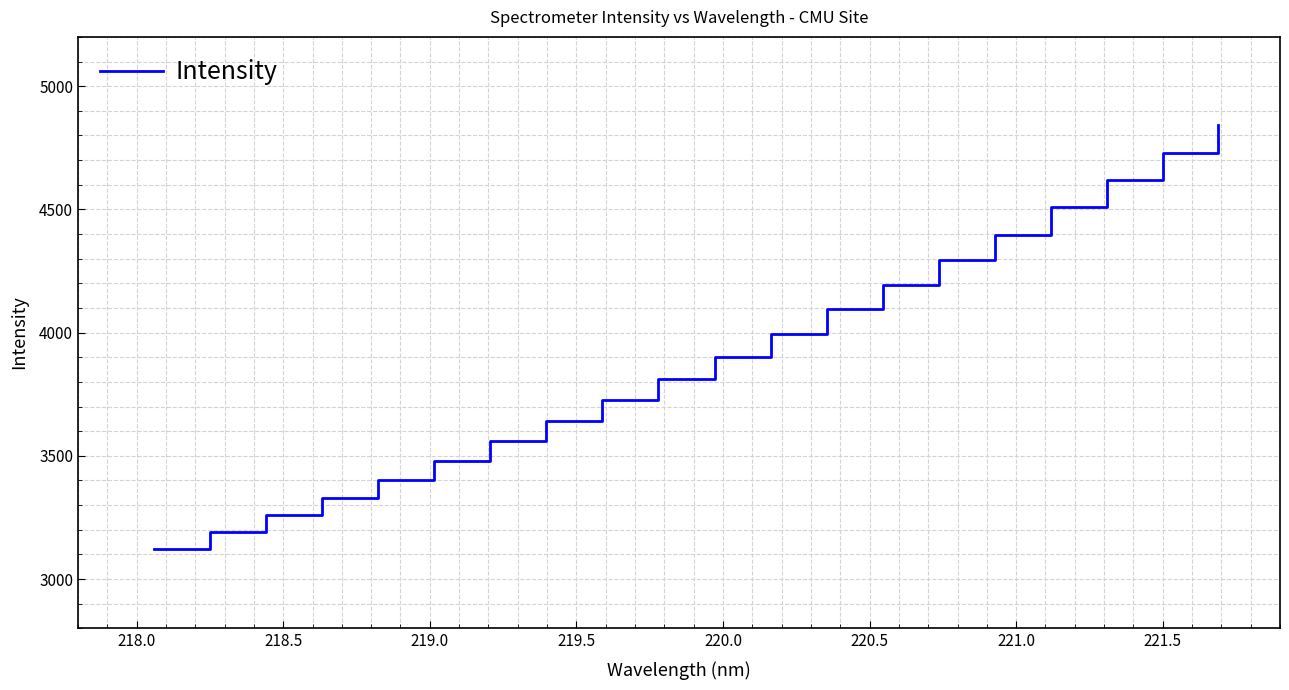

What is the minimum value shown in the chart?

3123.7